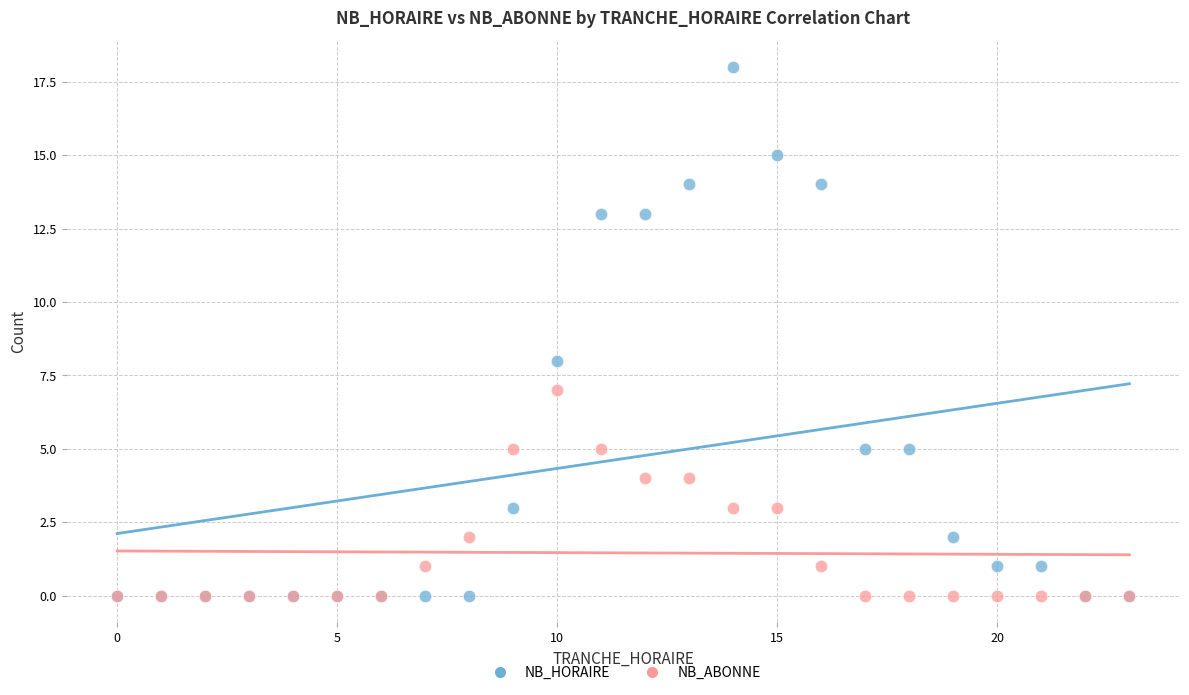

What are all the series names shown in the legend?

NB_HORAIRE, NB_ABONNE